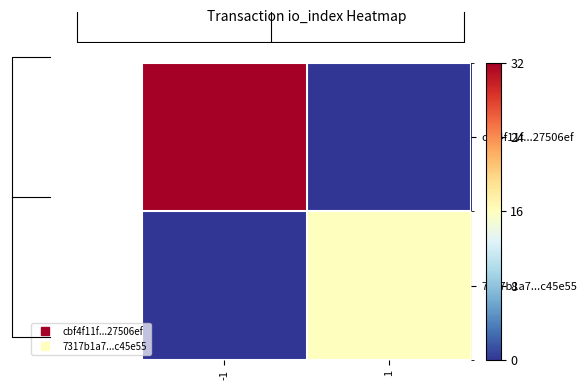

At which label does cbf4f11f...27506ef reach its minimum?

1